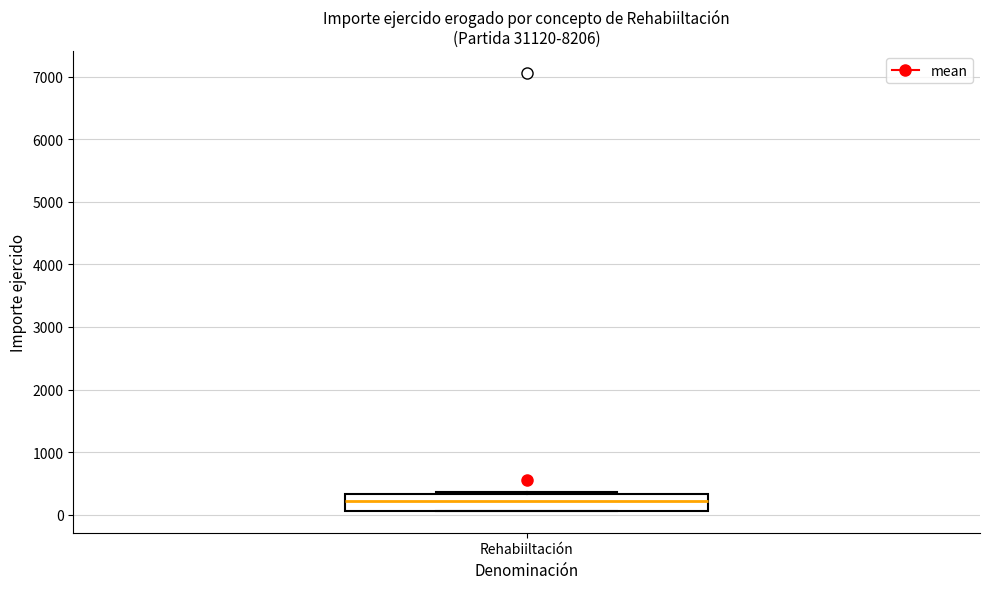

Transcribe this box plot: give where the median line is, the range the box spans, and where the two whiskers end, as read against the y-axis. The values are not printed on the chart, so give them approximately, as read against the axis.

median 200, box 100 to 300, whiskers 100 to 400